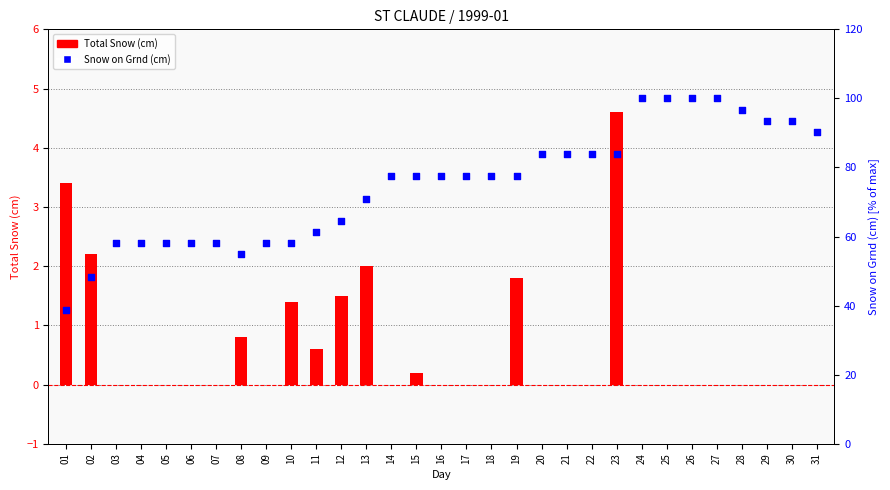

What are all the series names shown in the legend?

Total Snow (cm), Snow on Grnd (cm)